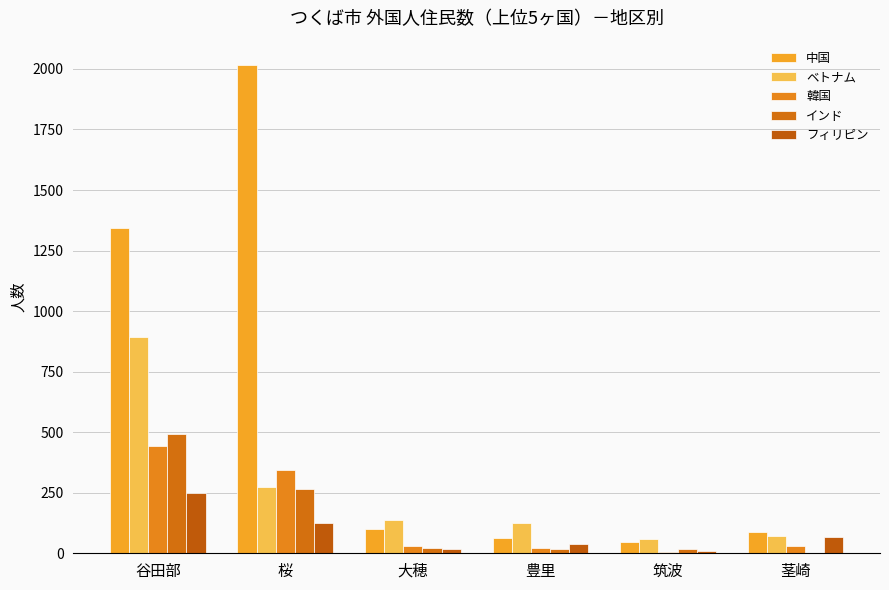

What is the highest value of the フィリピン series?

250